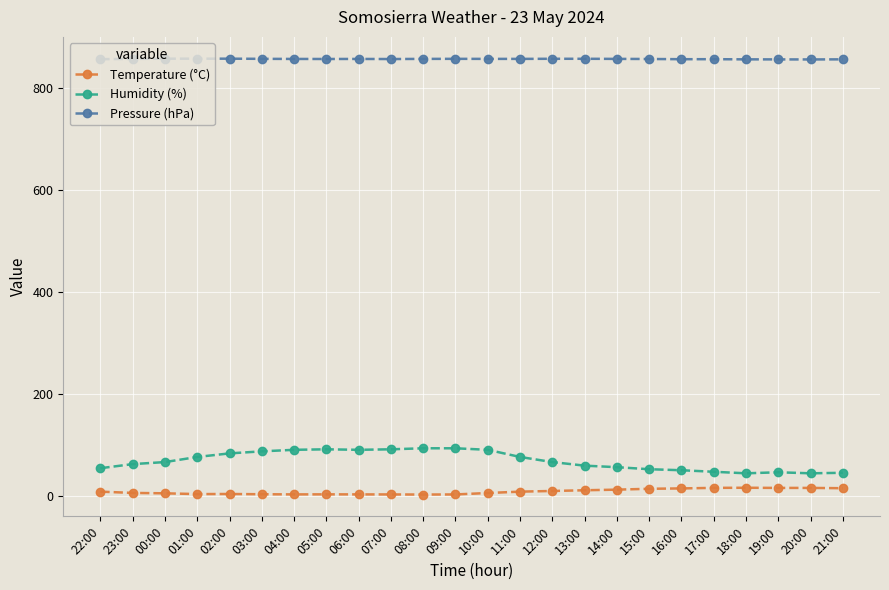

Does the chart have visible grid lines?

Yes